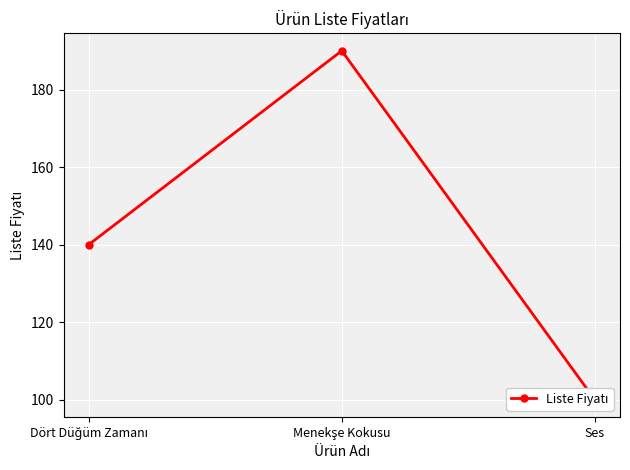

What position from the right is Ses?

1